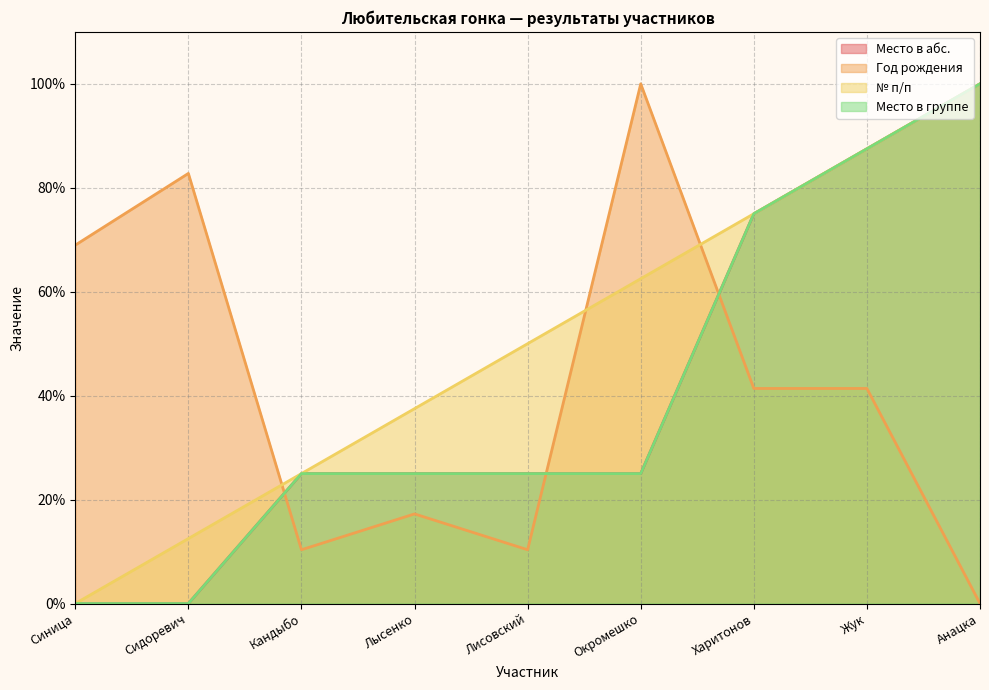

The value of Год рождения at Сидоревич is 27.4. True or false?

False